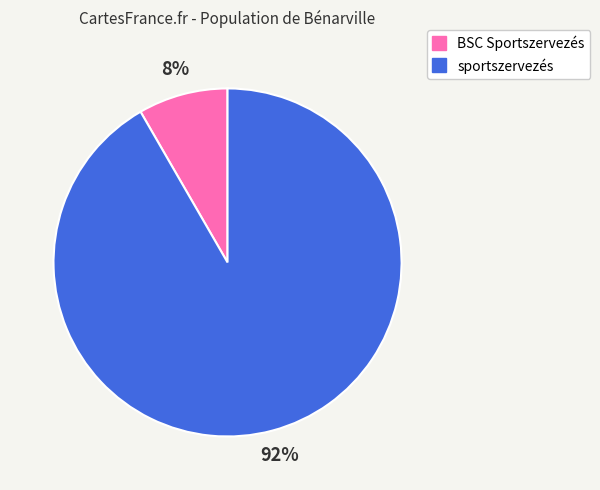

Is the sum of BSC Sportszervezés and sportszervezés greater than half?

Yes